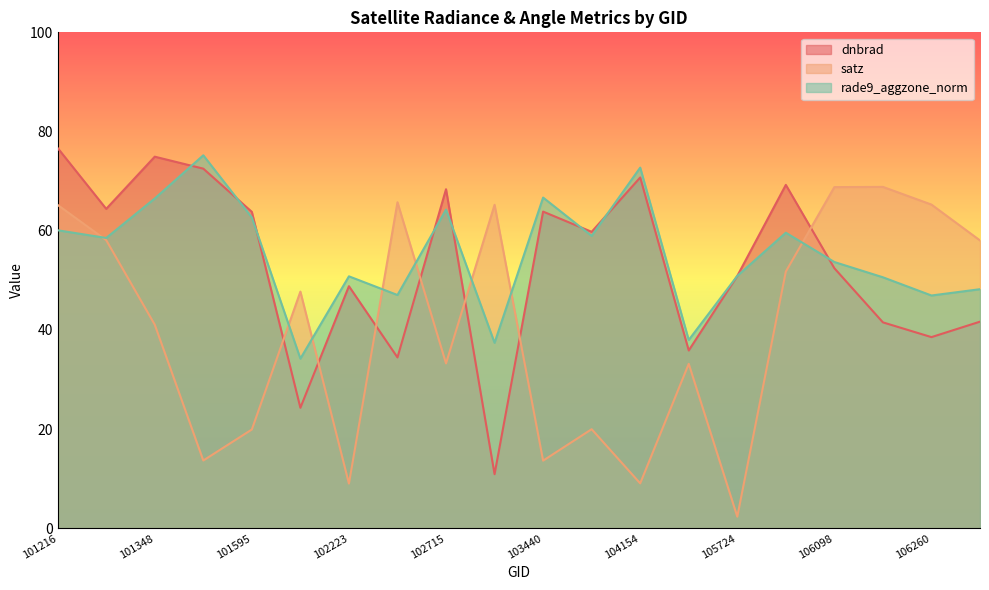

How many lines are shown in the chart?

3